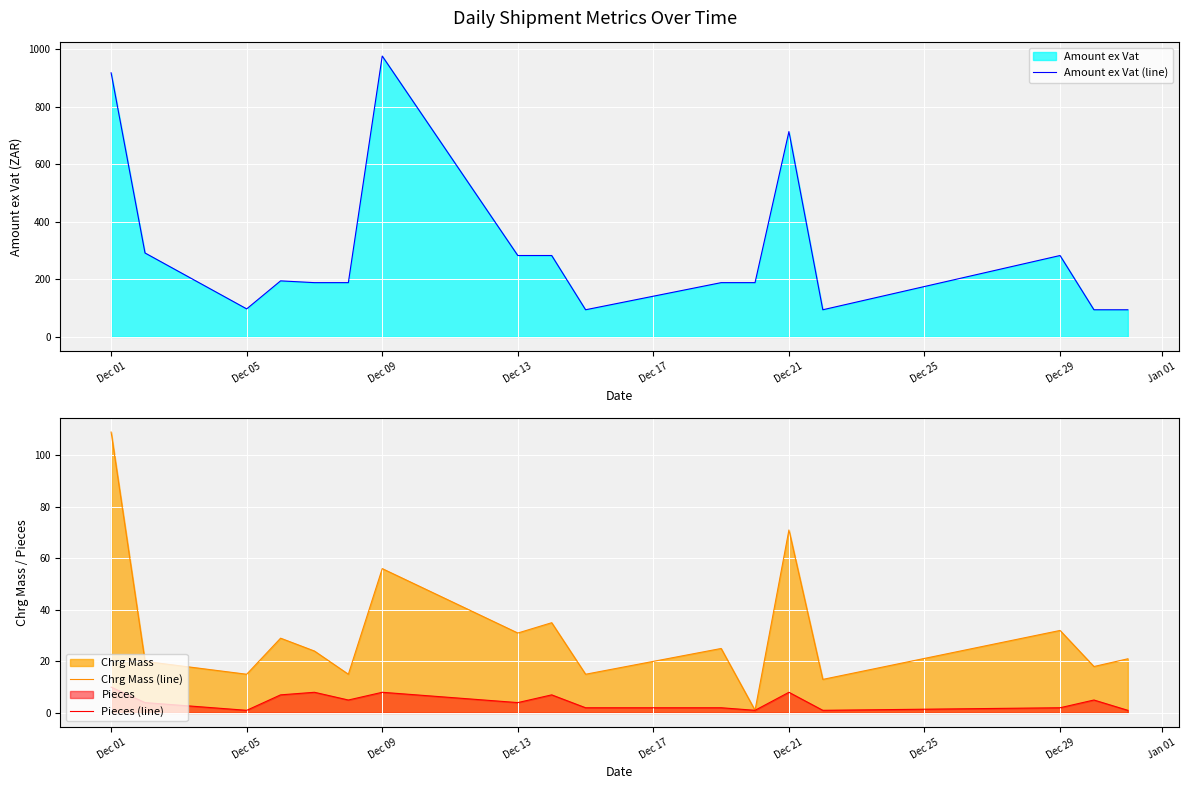

True or false: Amount ex Vat (line) has a value of 220.2 at Dec 09.

False